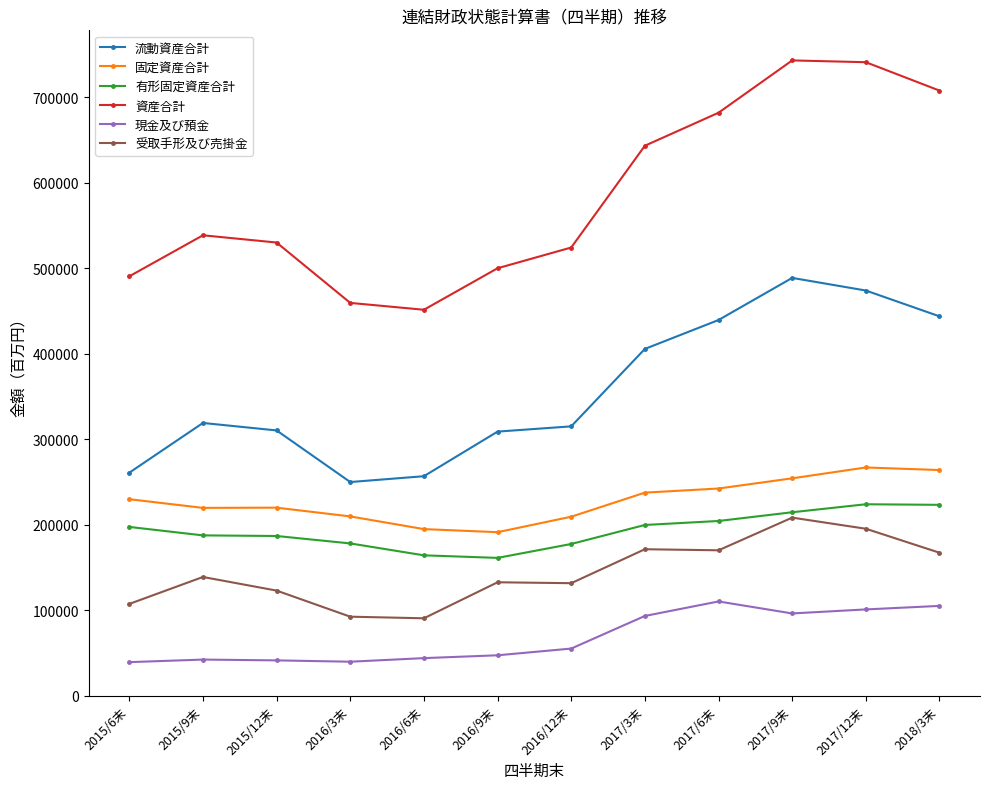

Is the value of 有形固定資産合計 at 2015/12末 greater than the value of 現金及び預金 at 2016/12末?

Yes